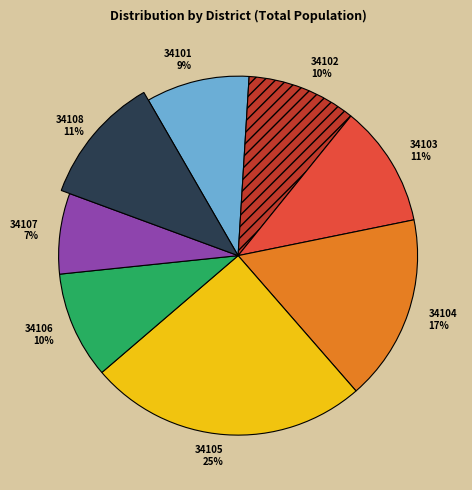

To the nearest percent, what is the combined percentage of 34105 and 34104?

42%